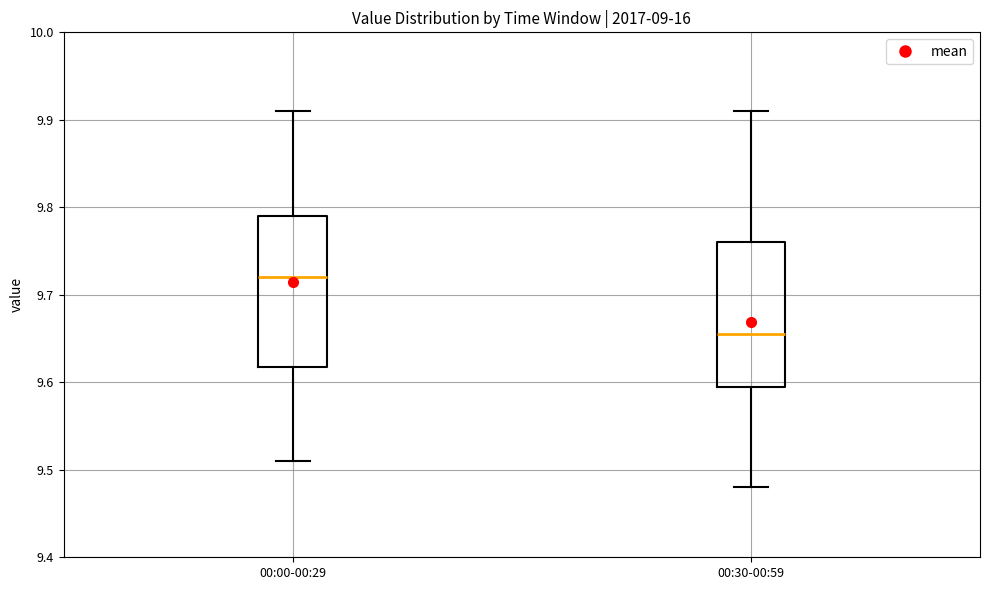

Reading left to right, read every box against the y-axis: the position of its median line, the range the box covers, and the ends of its whiskers. The values are not printed on the chart, so give them approximately, as read against the axis.

00:00-00:29: median 9.72, box 9.62 to 9.79, whiskers 9.51 to 9.91
00:30-00:59: median 9.66, box 9.60 to 9.76, whiskers 9.48 to 9.91